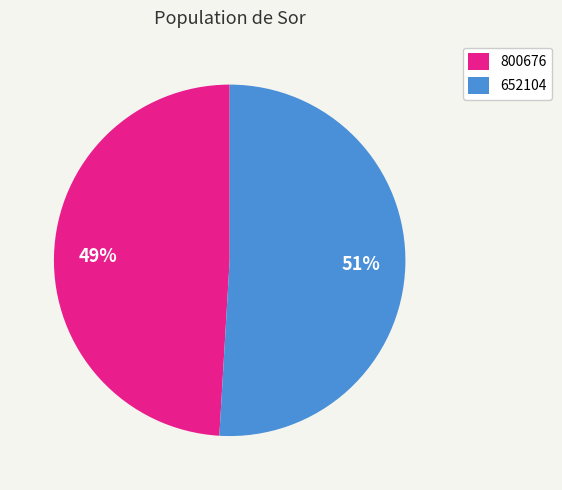

True or false: 800676 accounts for 49% of the total.

True